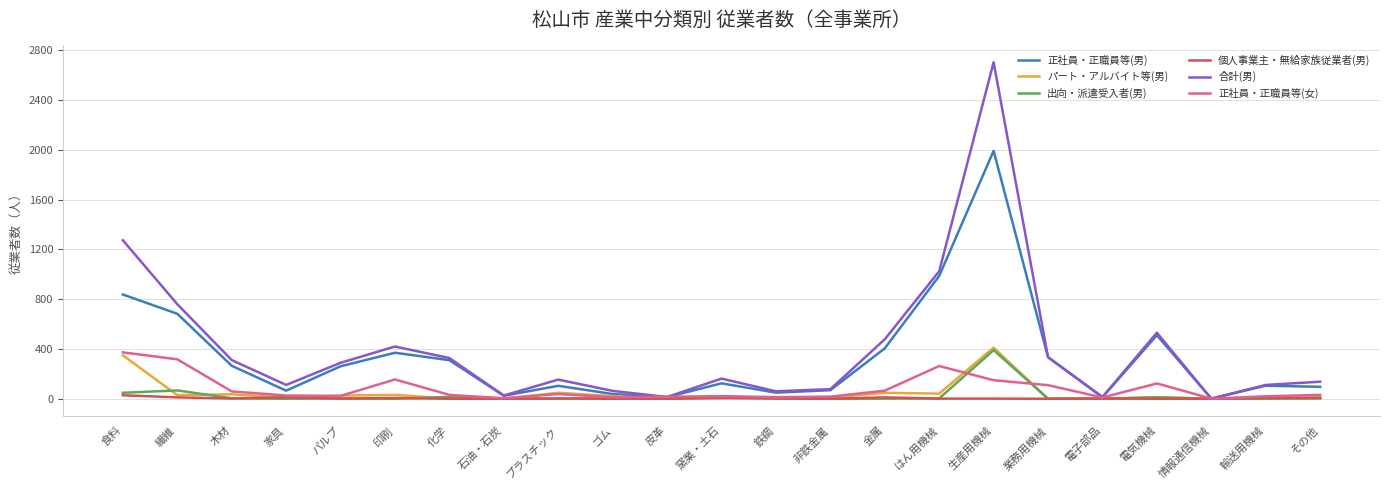

What is the spread (max minus min) of values at 化学?

327